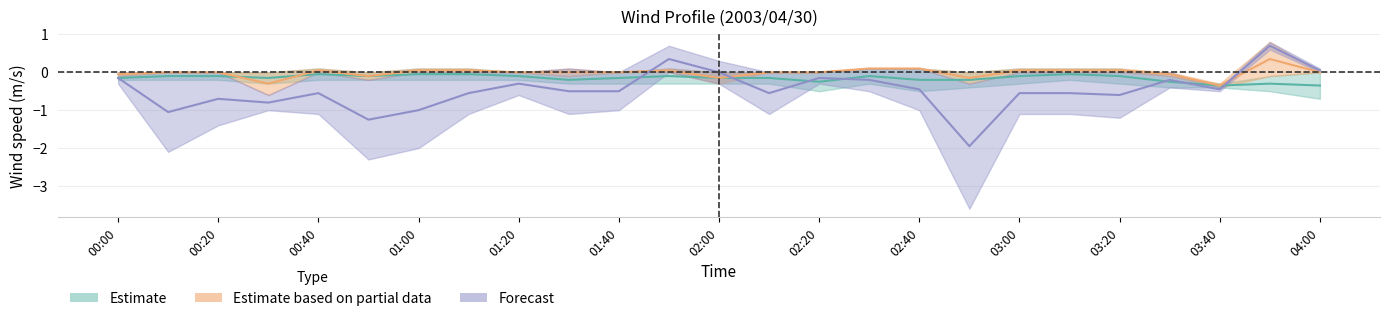

What position from the right is 02:00?

13